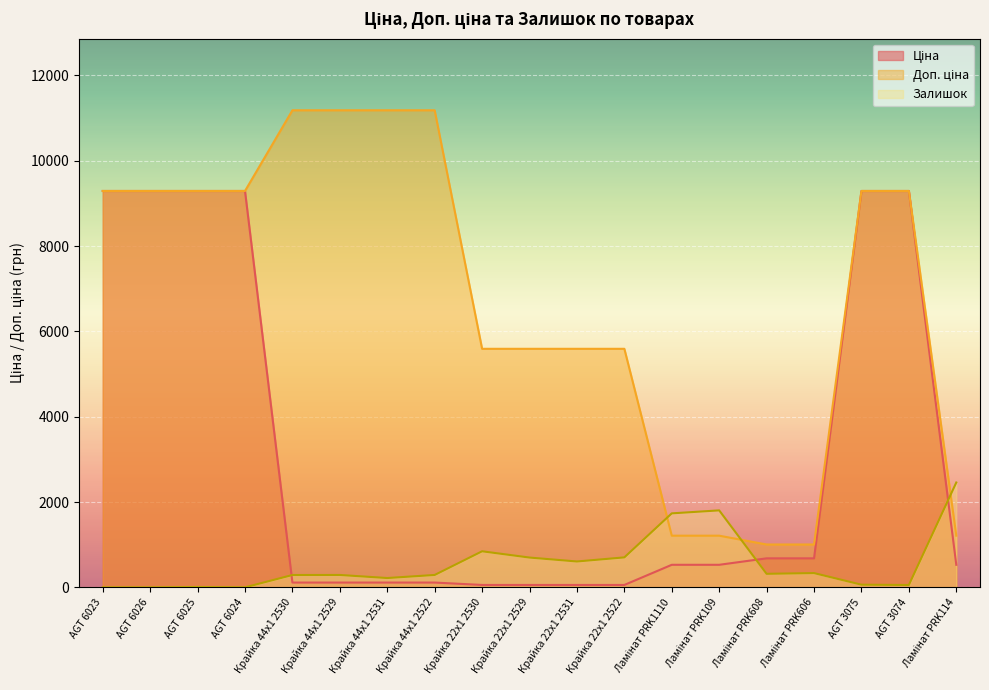

Is the value of Ціна at Ламінат PRK114 greater than the value of Доп. ціна at Крайка 22x1 2530?

No